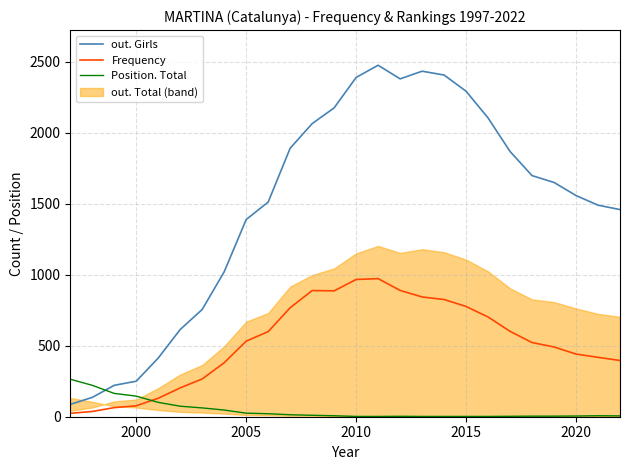

Reading left to right, transcribe all the data shown in this chart.

out. Girls: 87	136	221	250	413	614	755	1020	1388	1511	1890	2063	2174	2388	2474	2378	2432	2405	2291	2103	1867	1697	1649	1557	1489	1458
Frequency: 24	37	64	77	130	203	266	380	532	599	767	888	886	966	972	889	843	825	776	702	601	522	491	441	418	396
Position. Total: 264	221	164	145	101	74	62	47	25	21	14	10	7	2	2	3	2	2	2	2	3	4	4	5	7	6